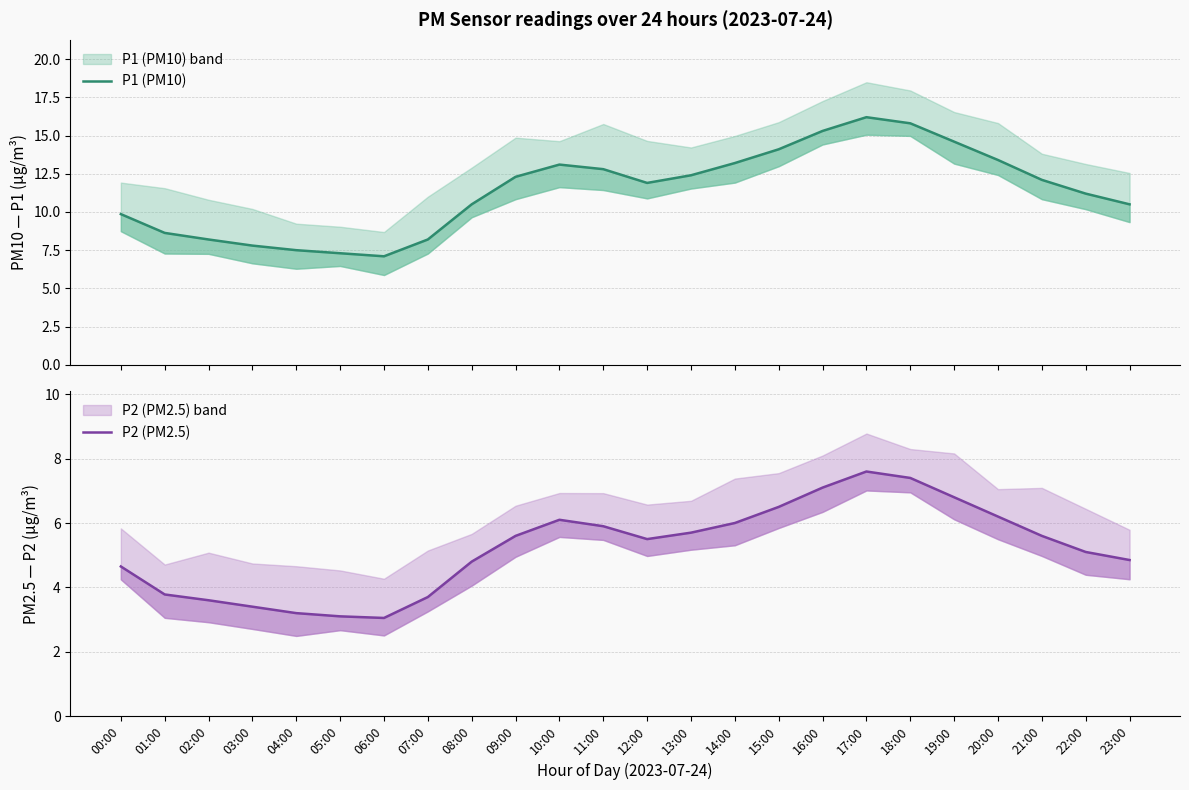

What is the label of the 17th point from the left?

16:00